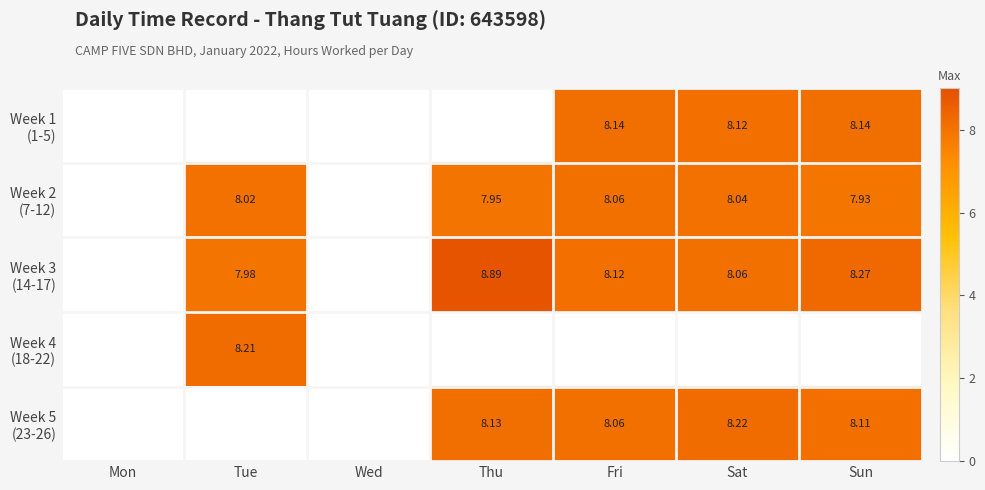

List the labels in order of Week 2 (7-12) value, largest first.

Fri, Sat, Tue, Thu, Sun, Mon, Wed